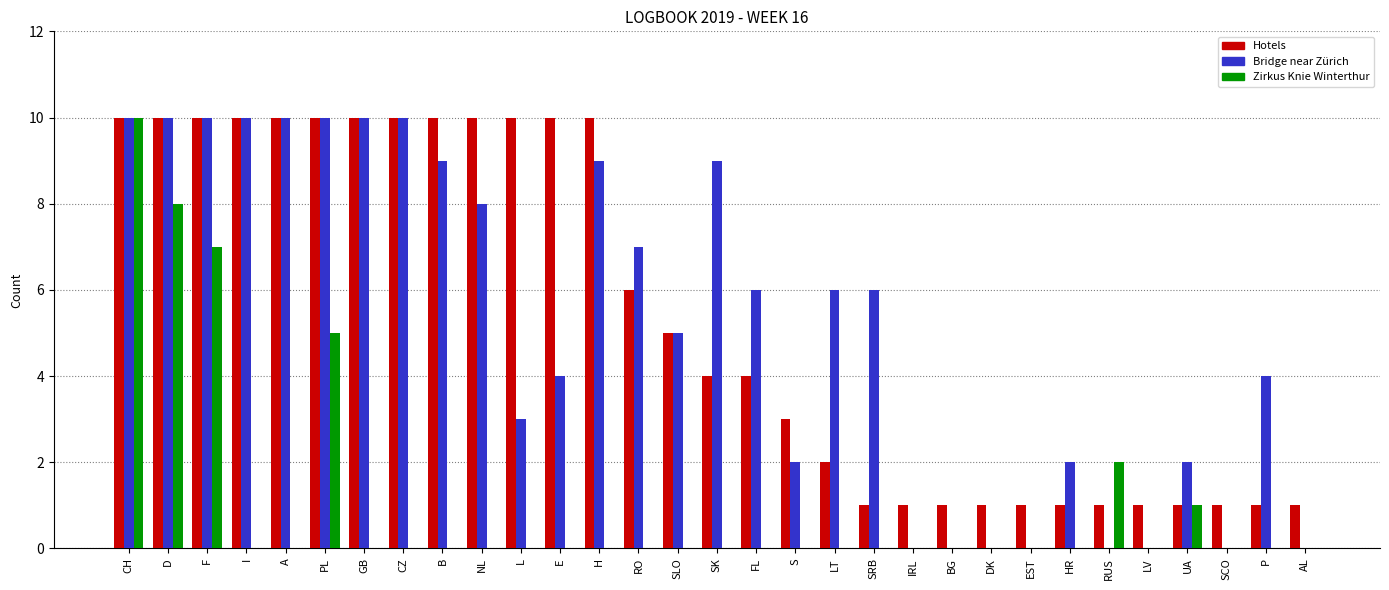

Reading right to left, transcribe all the data shown in this chart.

Hotels: AL=1	P=1	SCO=1	UA=1	LV=1	RUS=1	HR=1	EST=1	DK=1	BG=1	IRL=1	SRB=1	LT=2	S=3	FL=4	SK=4	SLO=5	RO=6	H=10	E=10	L=10	NL=10	B=10	CZ=10	GB=10	PL=10	A=10	I=10	F=10	D=10	CH=10
Bridge near Zürich: AL=0	P=4	SCO=0	UA=2	LV=0	RUS=0	HR=2	EST=0	DK=0	BG=0	IRL=0	SRB=6	LT=6	S=2	FL=6	SK=9	SLO=5	RO=7	H=9	E=4	L=3	NL=8	B=9	CZ=10	GB=10	PL=10	A=10	I=10	F=10	D=10	CH=10
Zirkus Knie Winterthur: AL=0	P=0	SCO=0	UA=1	LV=0	RUS=2	HR=0	EST=0	DK=0	BG=0	IRL=0	SRB=0	LT=0	S=0	FL=0	SK=0	SLO=0	RO=0	H=0	E=0	L=0	NL=0	B=0	CZ=0	GB=0	PL=5	A=0	I=0	F=7	D=8	CH=10